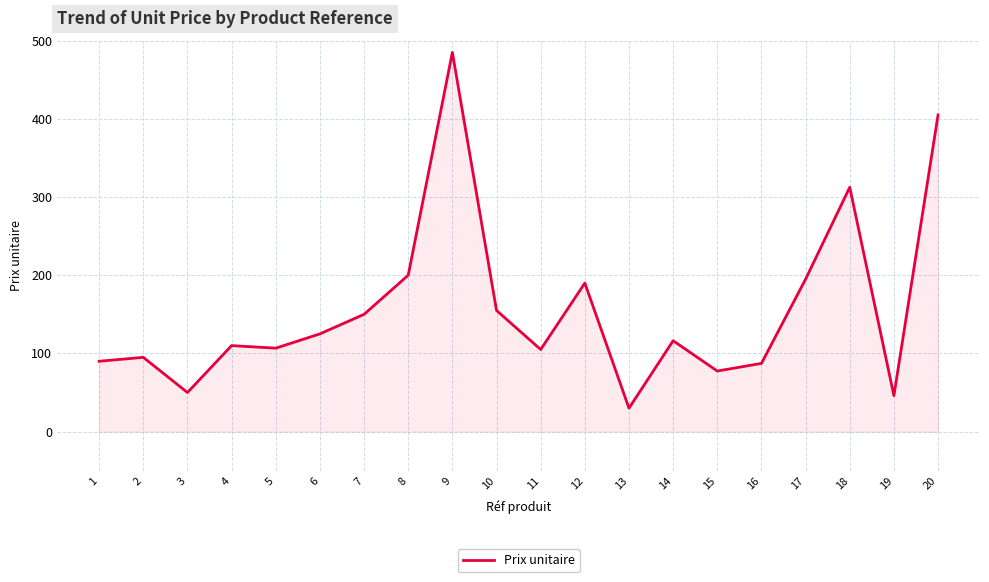

The value at 6 is 125.0. True or false?

True